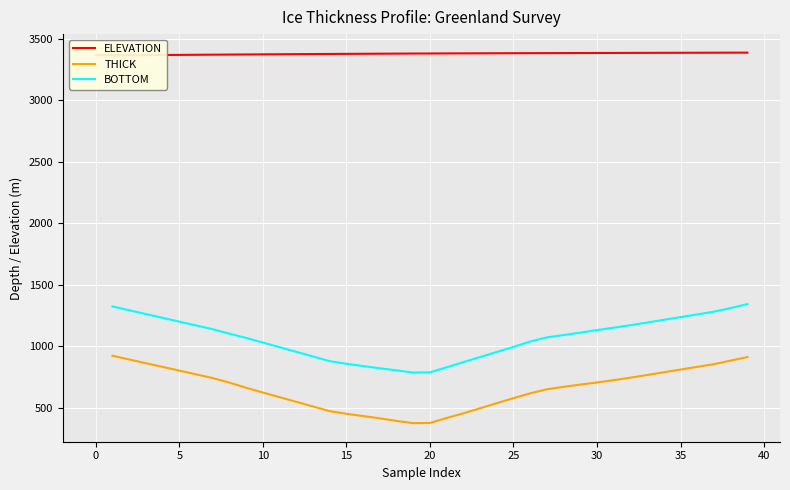

Between 13 and 14, which series saw the biggest shift?

THICK